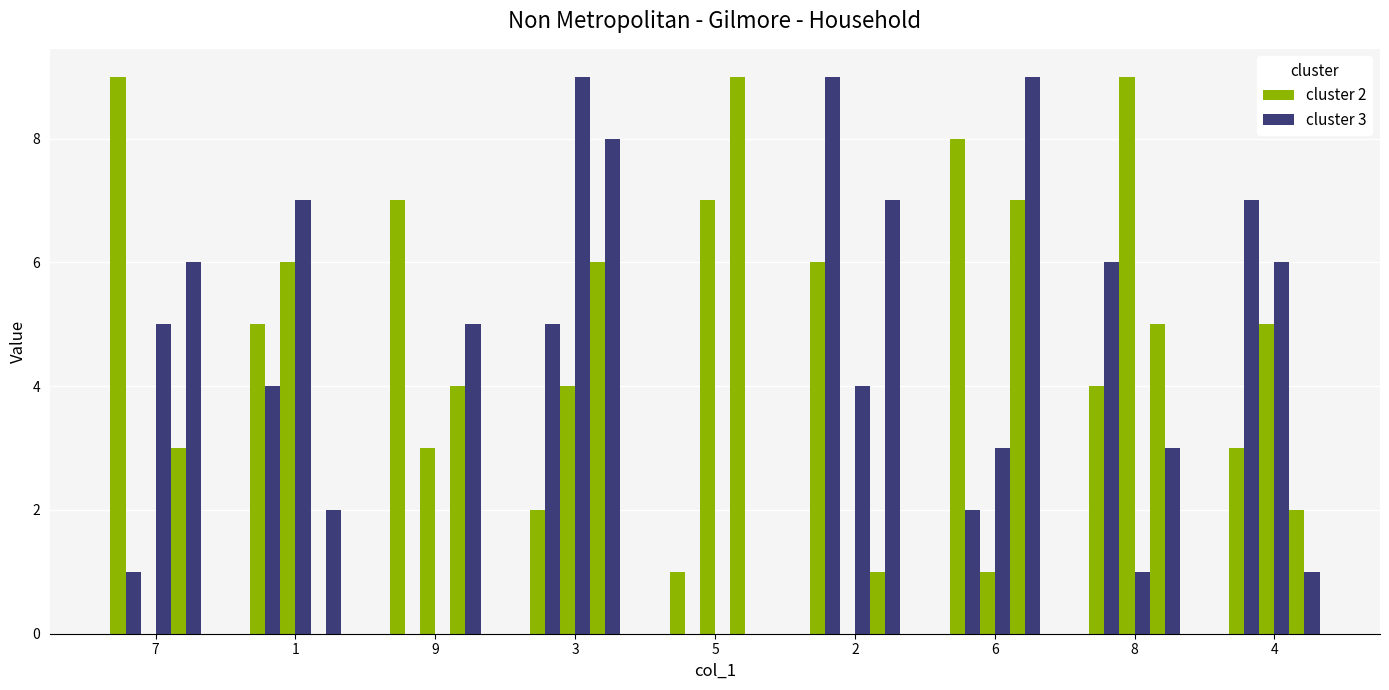

Which series has the largest total across all categories?

cluster 2